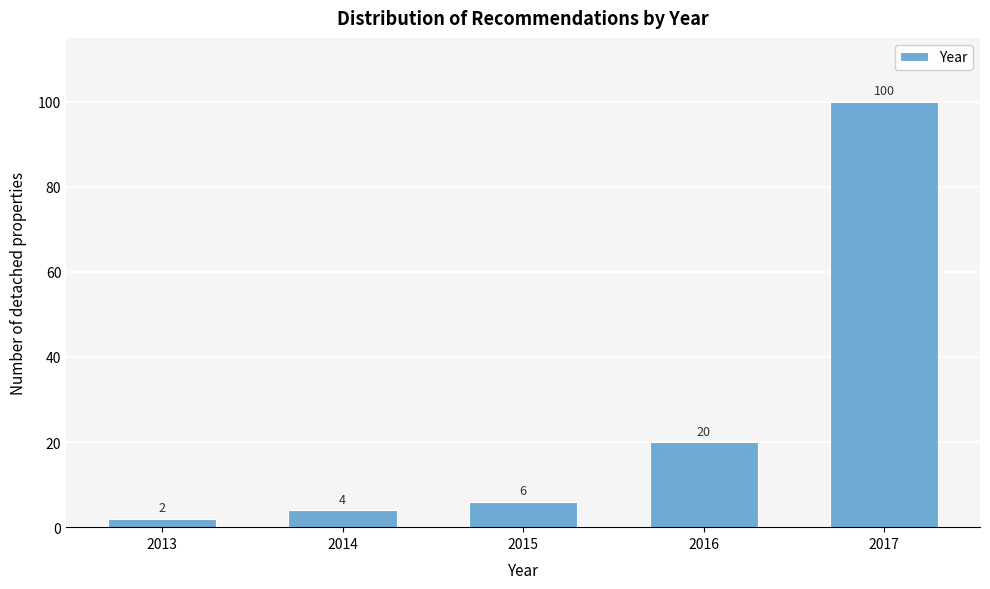

Reading right to left, extract all data points from this chart.

100	20	6	4	2